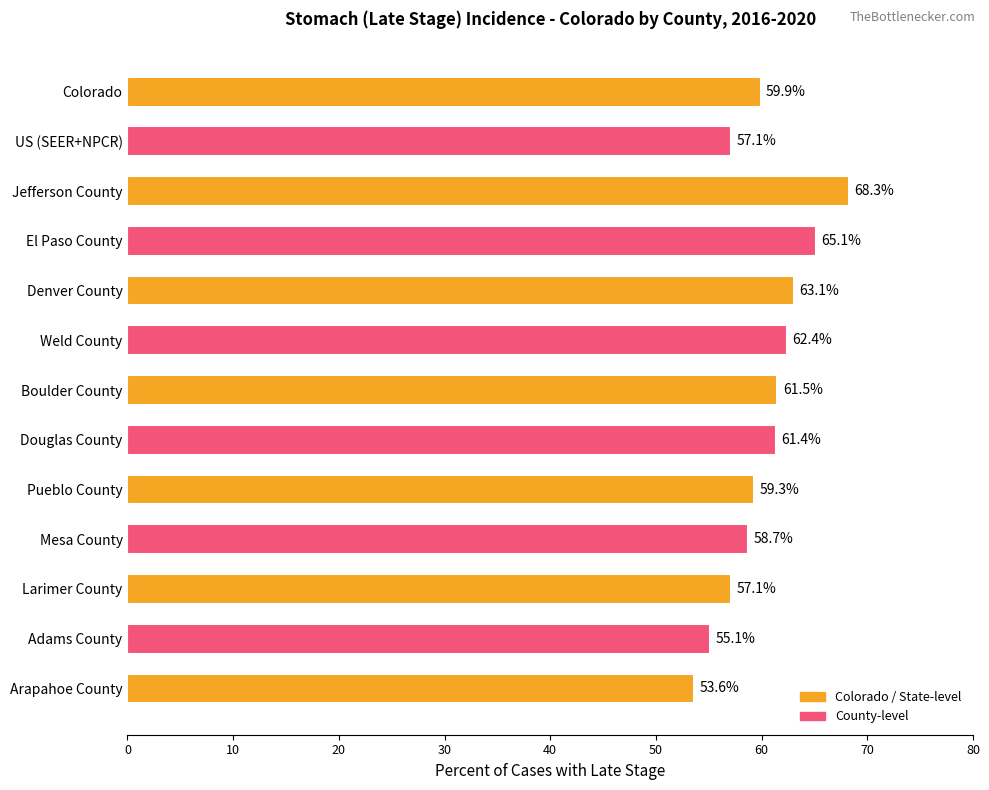

What is the average value?

60.2